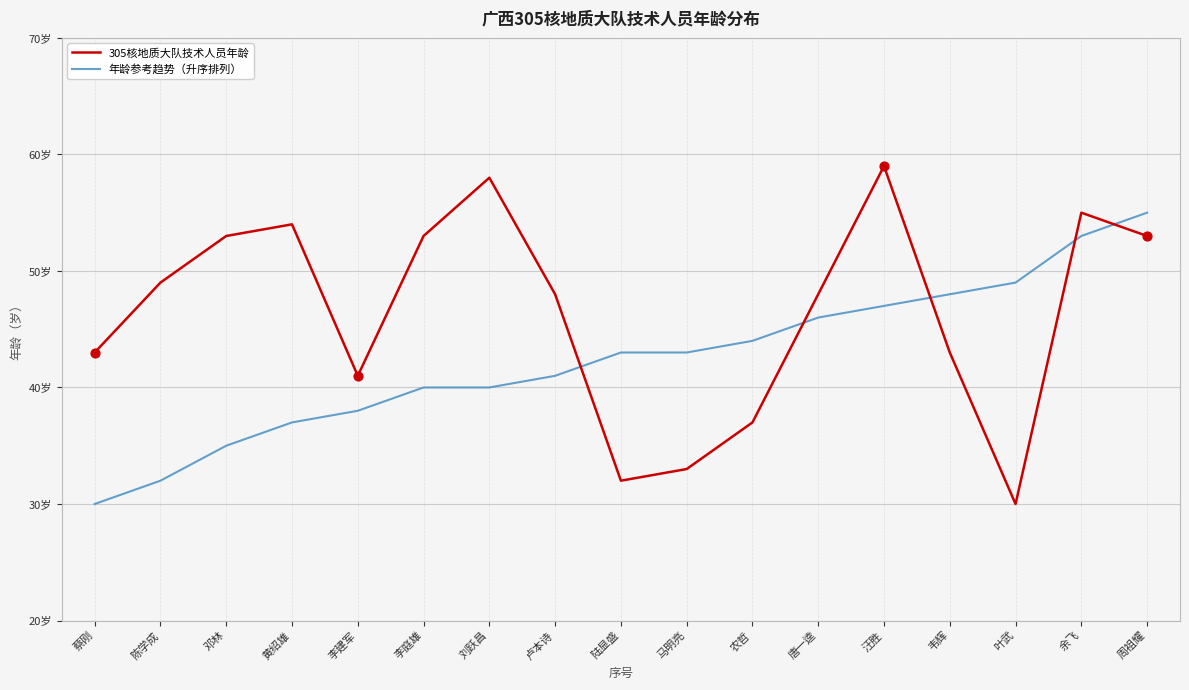

At how many categories does at least one series exceed 45?

12